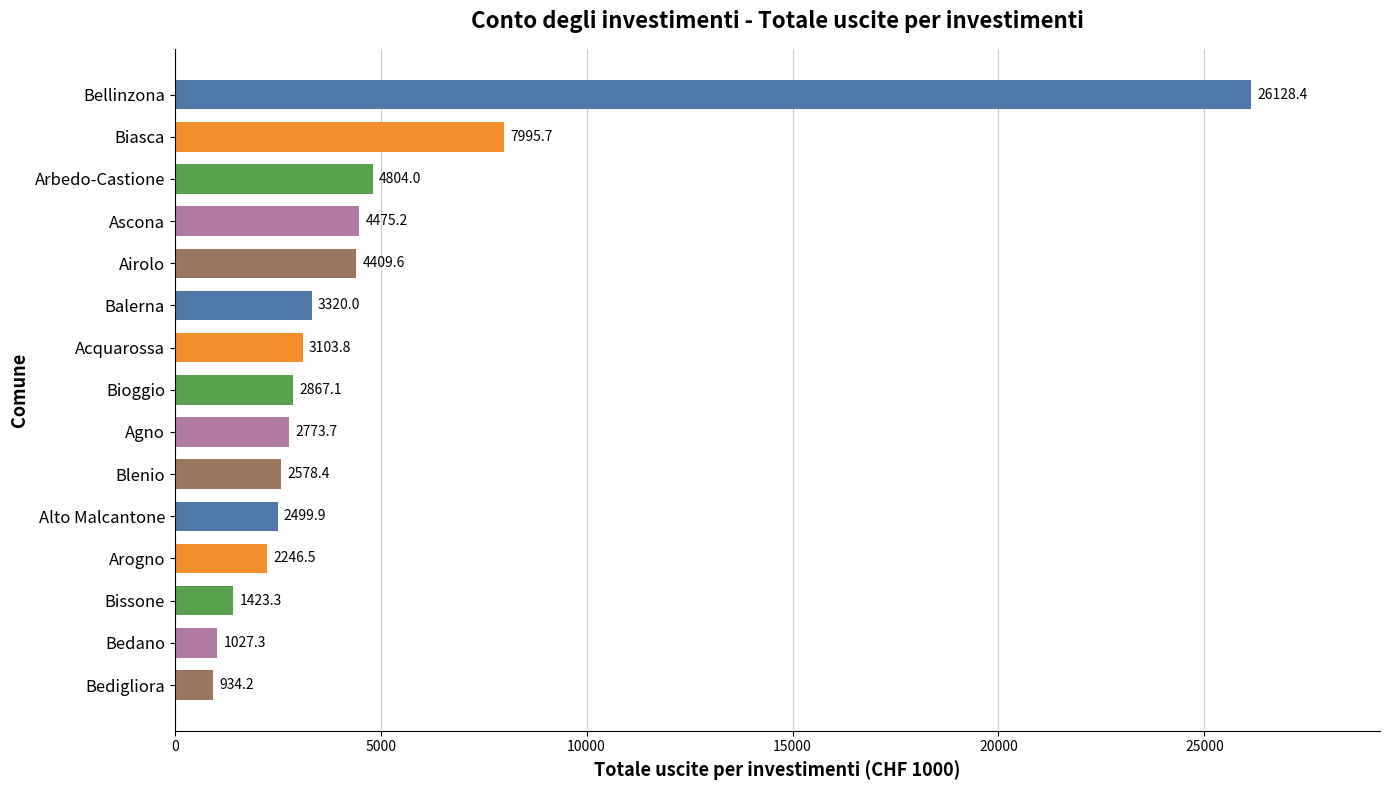

What is the smallest value displayed?

934.2